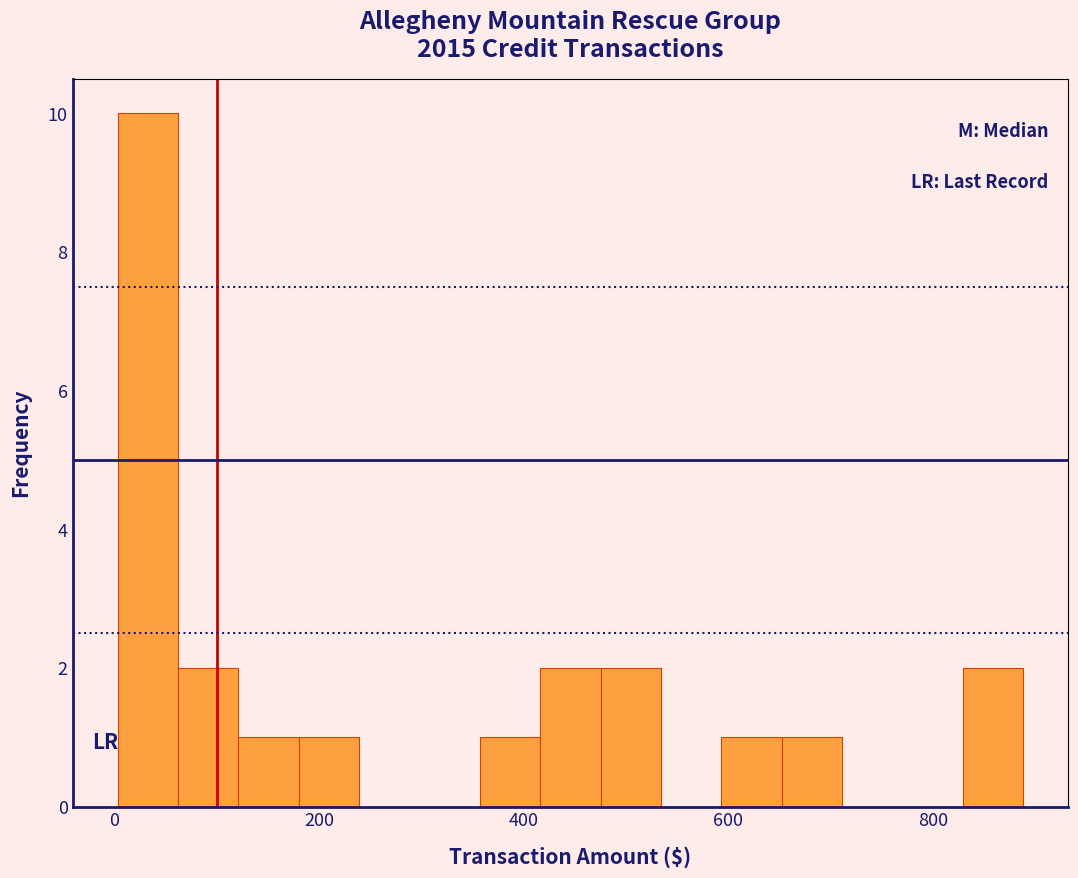

Read against the x-axis, roughly where is the centre of the tallest bar?

40